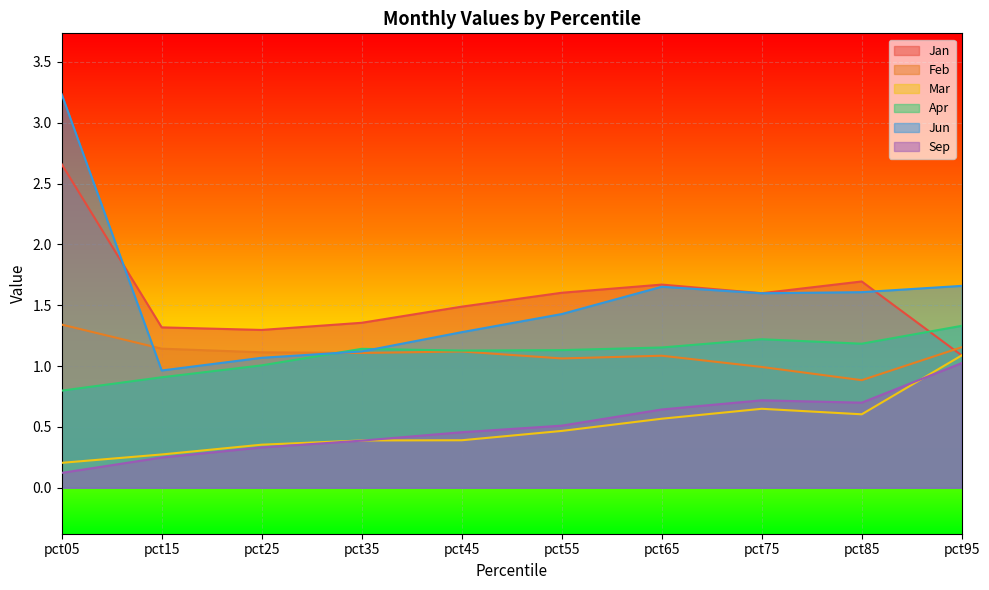

True or false: Feb has a value of 1.2 at pct85.

False